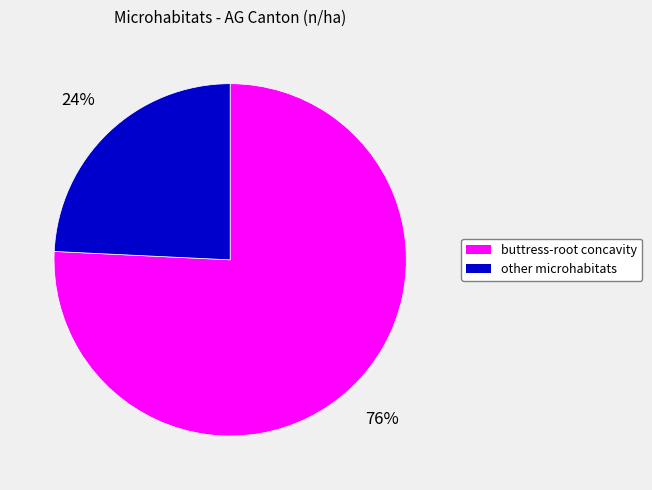

Combined, do buttress-root concavity and other microhabitats account for over 50%?

Yes